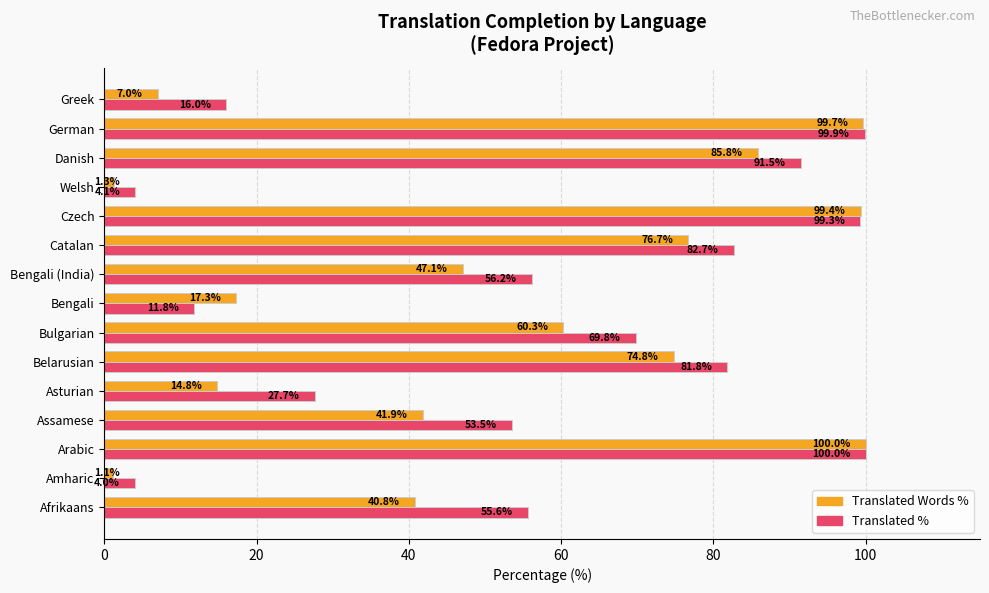

Which series has the largest total across all categories?

Translated %